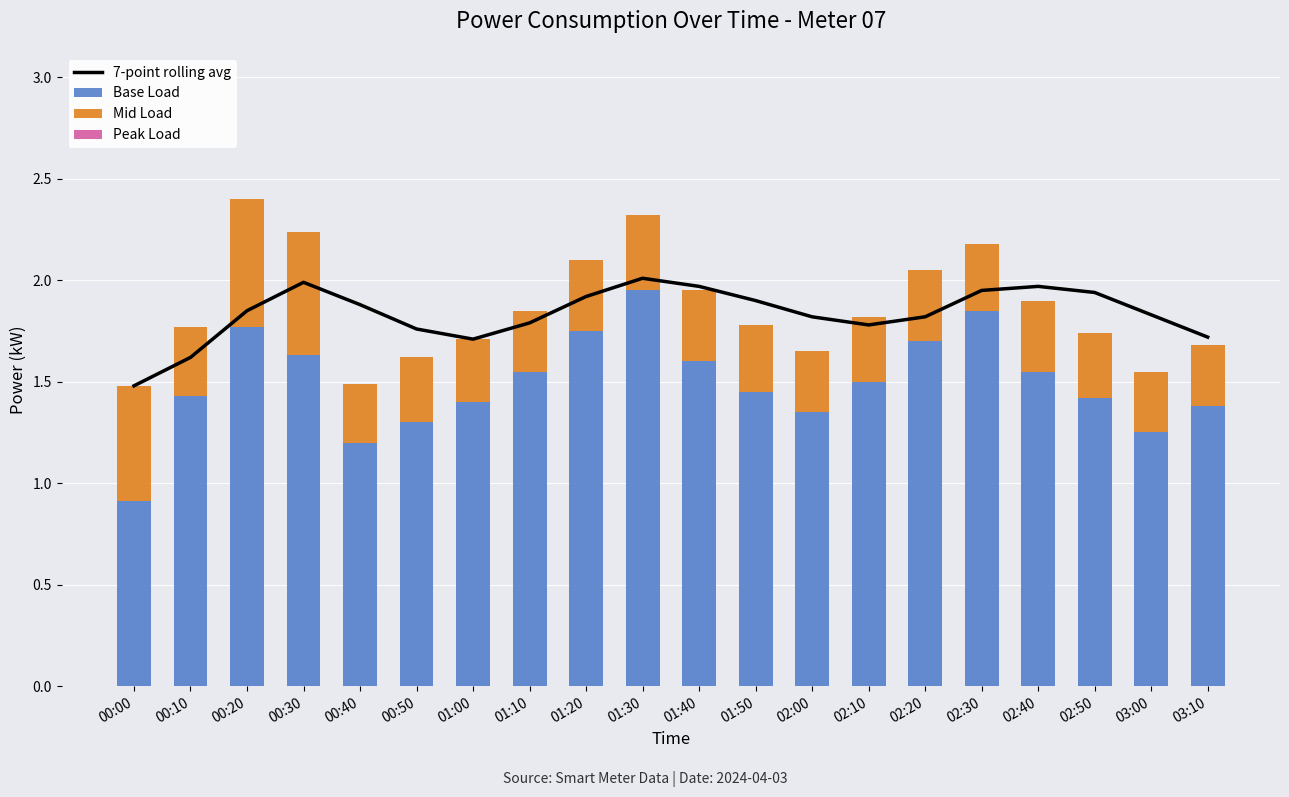

Which label corresponds to the smallest value in the chart?

00:00